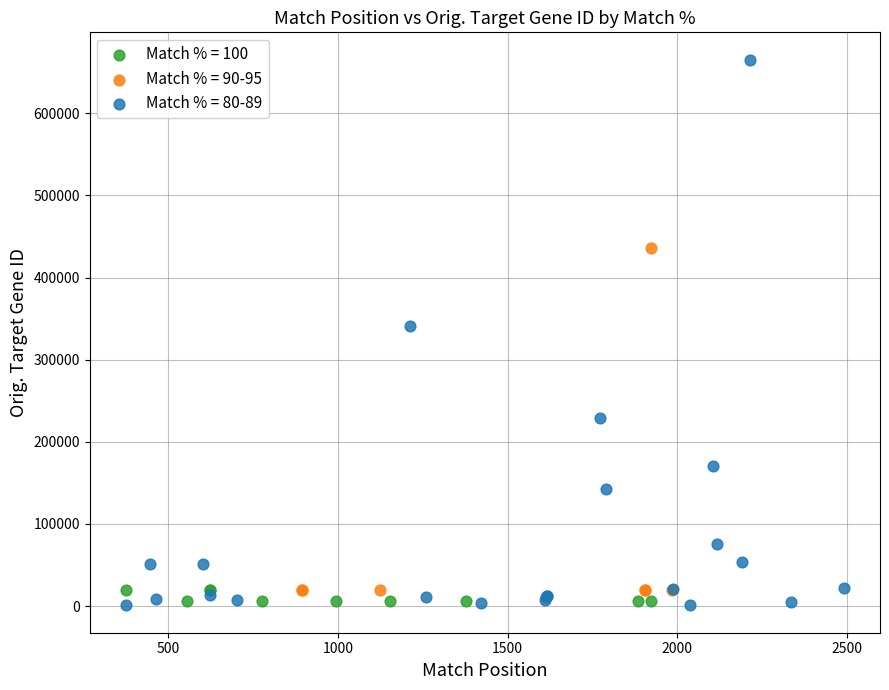

Which series has the widest spread of Y values?

Match % = 80-89